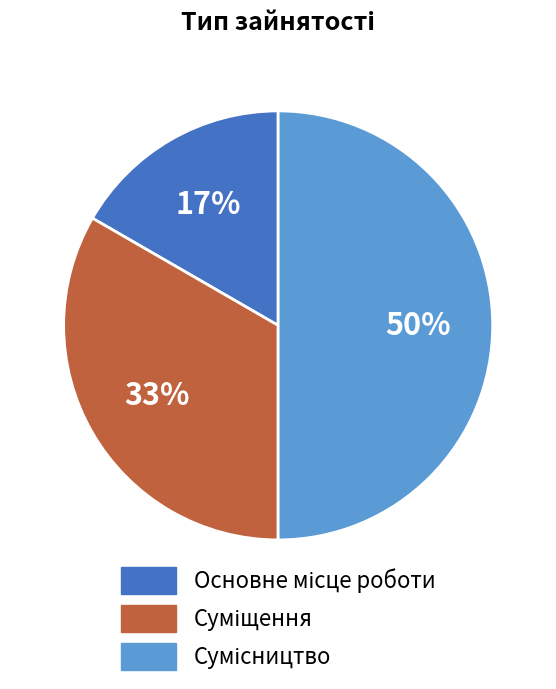

To the nearest percent, what is the difference between the largest and smallest slice percentages?

33%